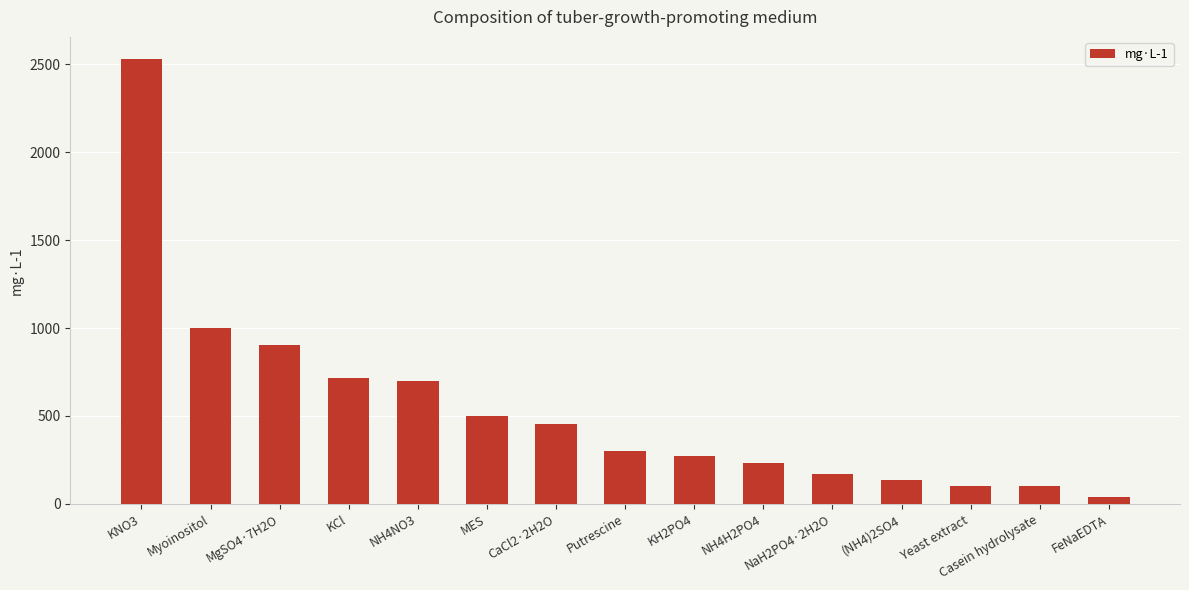

How many distinct data groups are displayed?

1